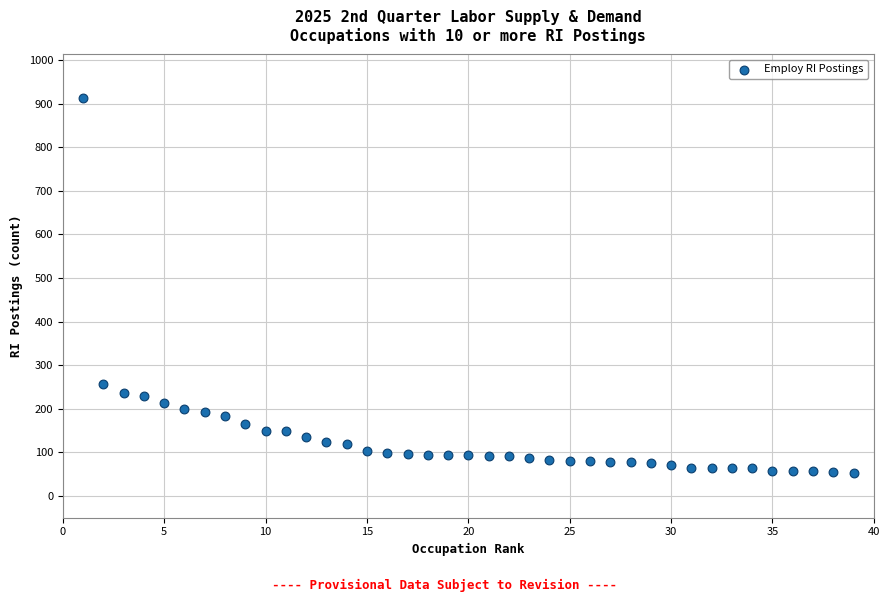

What Y value in the scatter plot is closest to 483?

256